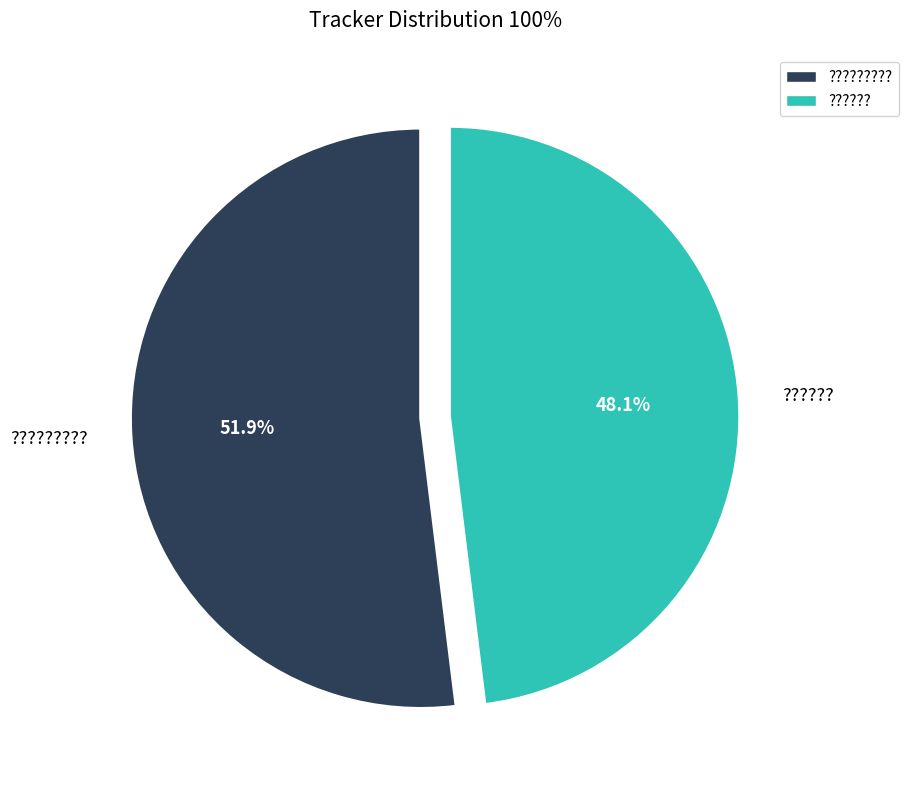

What is the ratio of the value at ?????? to the value at ??????????

0.9